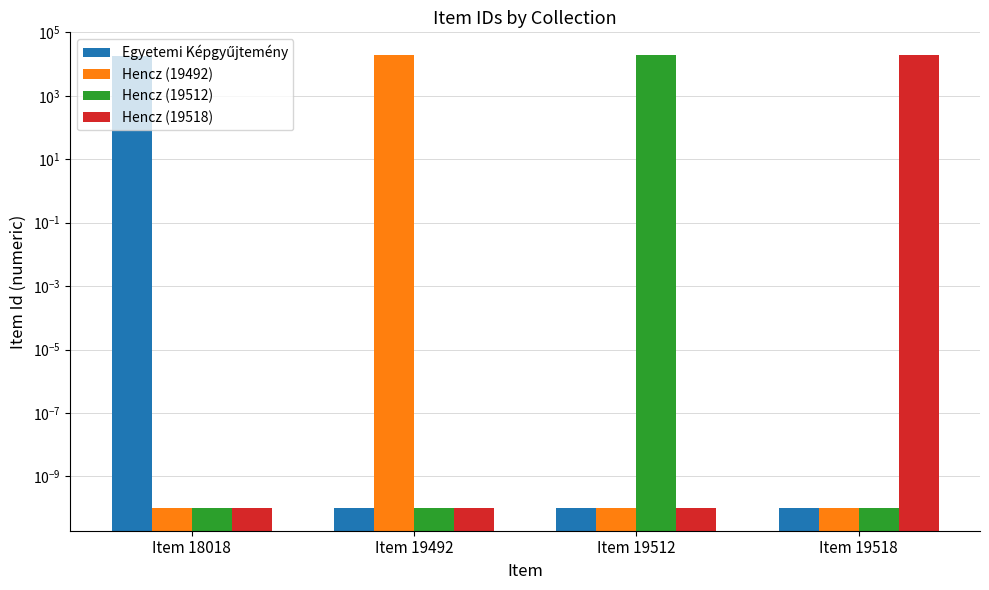

The Egyetemi Képgyűjtemény series shows 0.0 at Item 19512. True or false?

False